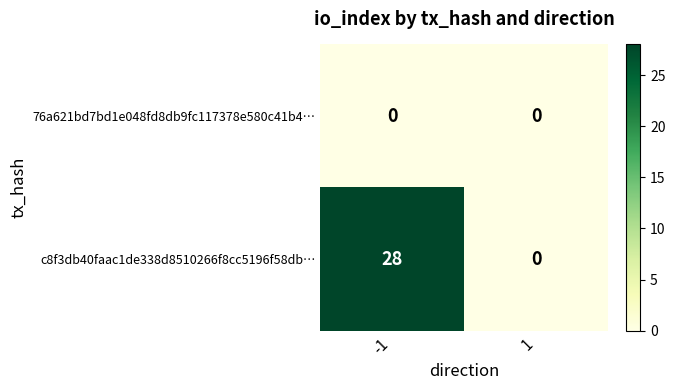

Reading right to left, extract all data points from this chart.

76a621bd7bd1e048fd8db9fc117378e580c41b4…: 0	0
c8f3db40faac1de338d8510266f8cc5196f58db…: 0	28